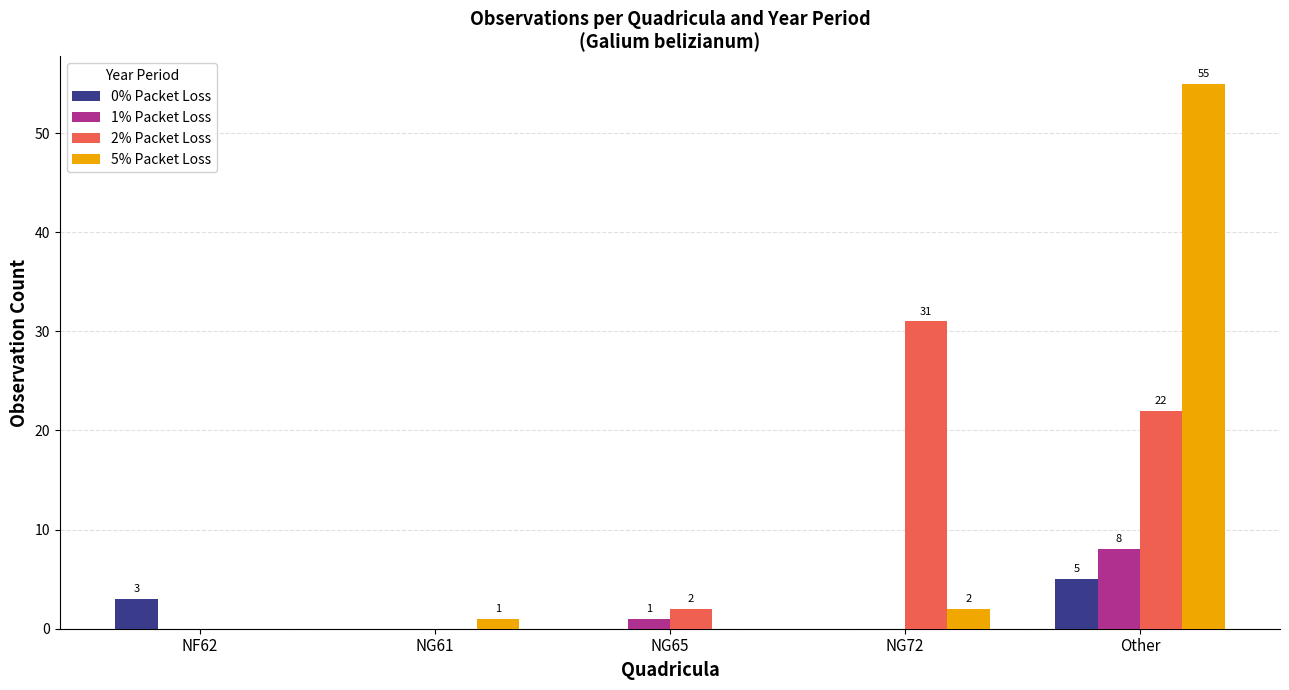

At which category is the sum across all series the highest?

Other